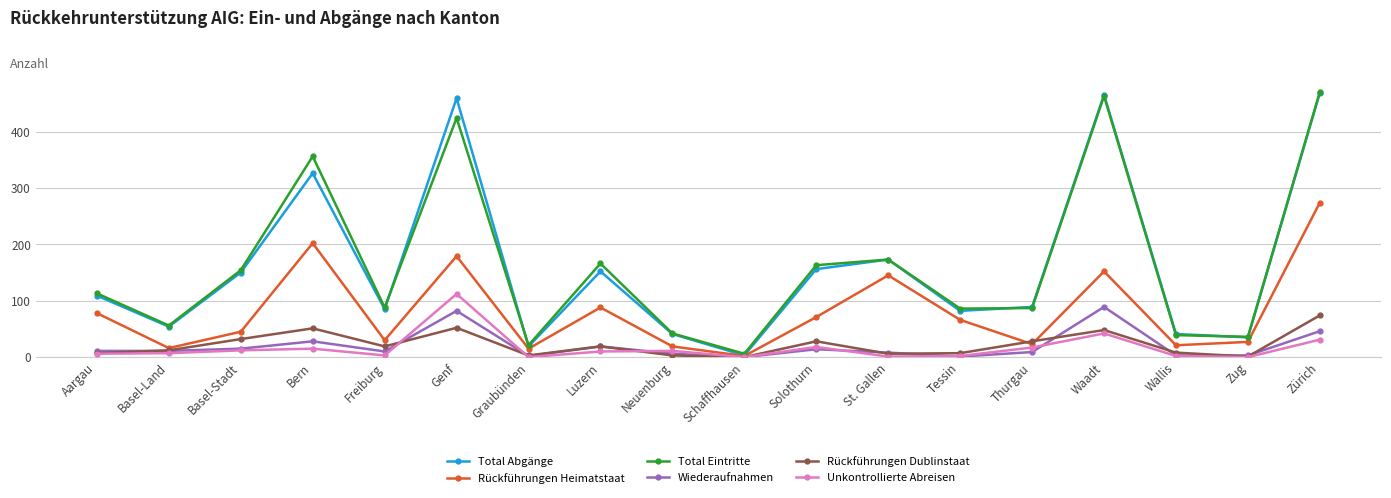

The value of Unkontrollierte Abreisen at Solothurn is 18. True or false?

True